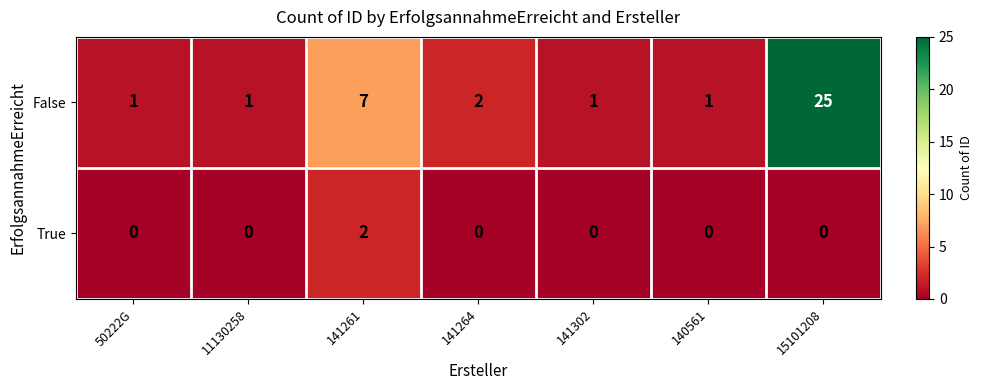

How many data points does each series have?

7